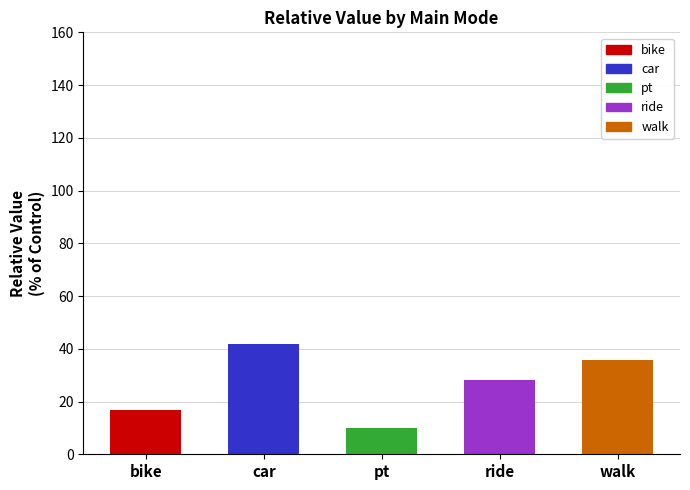

What is the label of the 2nd bar from the left?

car